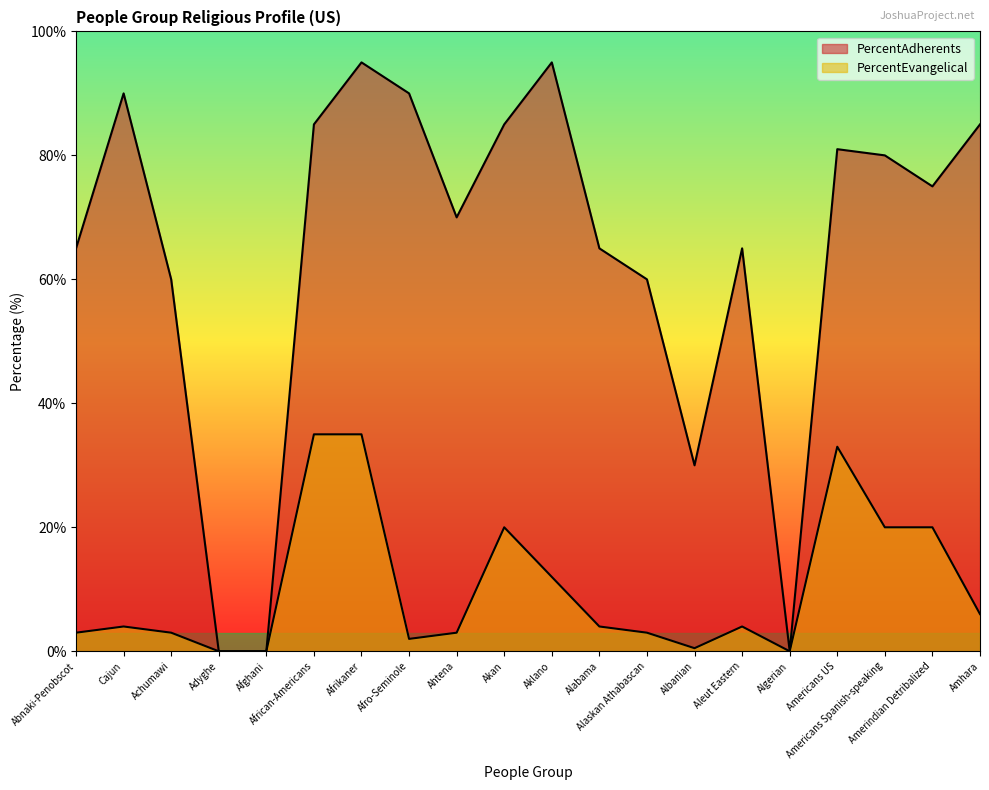

What is the average value of the PercentEvangelical series?

10.4